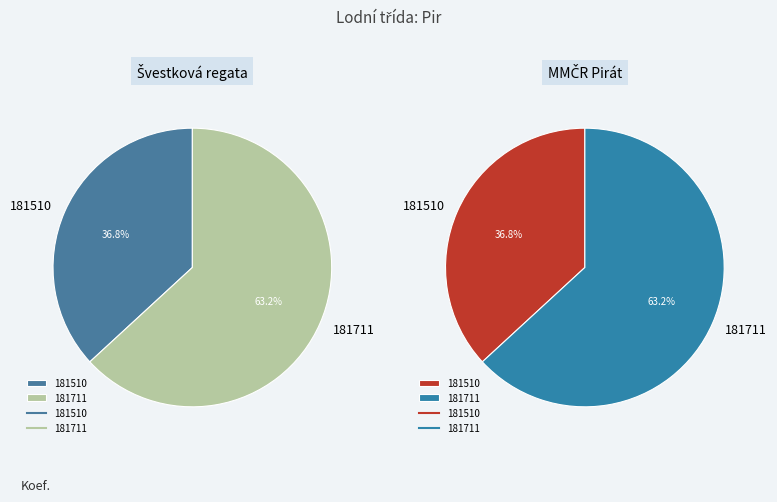

Rank the categories by value from lowest to highest.

181510, 181711